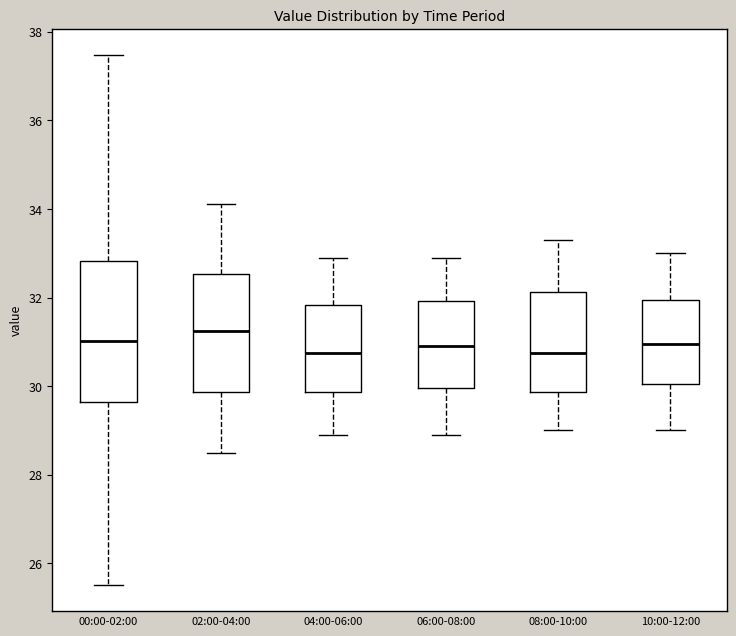

Reading left to right, read every box against the y-axis: the position of its median line, the range the box covers, and the ends of its whiskers. The values are not printed on the chart, so give them approximately, as read against the axis.

00:00-02:00: median 31.0, box 29.6 to 32.8, whiskers 25.6 to 37.4
02:00-04:00: median 31.2, box 29.8 to 32.6, whiskers 28.6 to 34.2
04:00-06:00: median 30.8, box 29.8 to 31.8, whiskers 29.0 to 33.0
06:00-08:00: median 31.0, box 30.0 to 32.0, whiskers 29.0 to 33.0
08:00-10:00: median 30.8, box 29.8 to 32.2, whiskers 29.0 to 33.4
10:00-12:00: median 31.0, box 30.0 to 32.0, whiskers 29.0 to 33.0